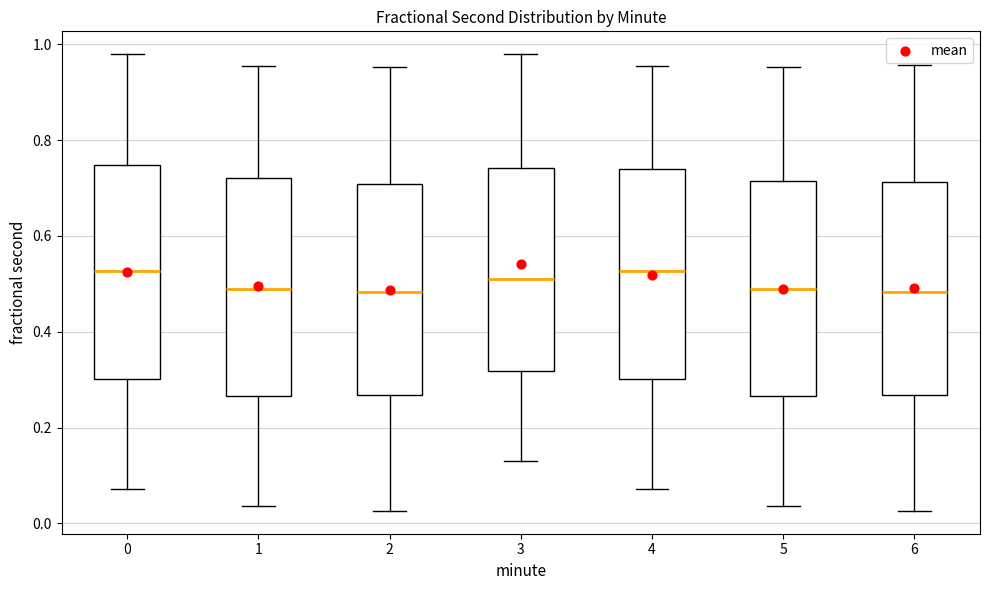

Reading left to right, read every box against the y-axis: the position of its median line, the range the box covers, and the ends of its whiskers. The values are not printed on the chart, so give them approximately, as read against the axis.

0: median 0.52, box 0.30 to 0.74, whiskers 0.08 to 0.98
1: median 0.48, box 0.26 to 0.72, whiskers 0.04 to 0.96
2: median 0.48, box 0.26 to 0.70, whiskers 0.02 to 0.96
3: median 0.50, box 0.32 to 0.74, whiskers 0.14 to 0.98
4: median 0.52, box 0.30 to 0.74, whiskers 0.08 to 0.96
5: median 0.48, box 0.26 to 0.72, whiskers 0.04 to 0.96
6: median 0.48, box 0.26 to 0.72, whiskers 0.02 to 0.96